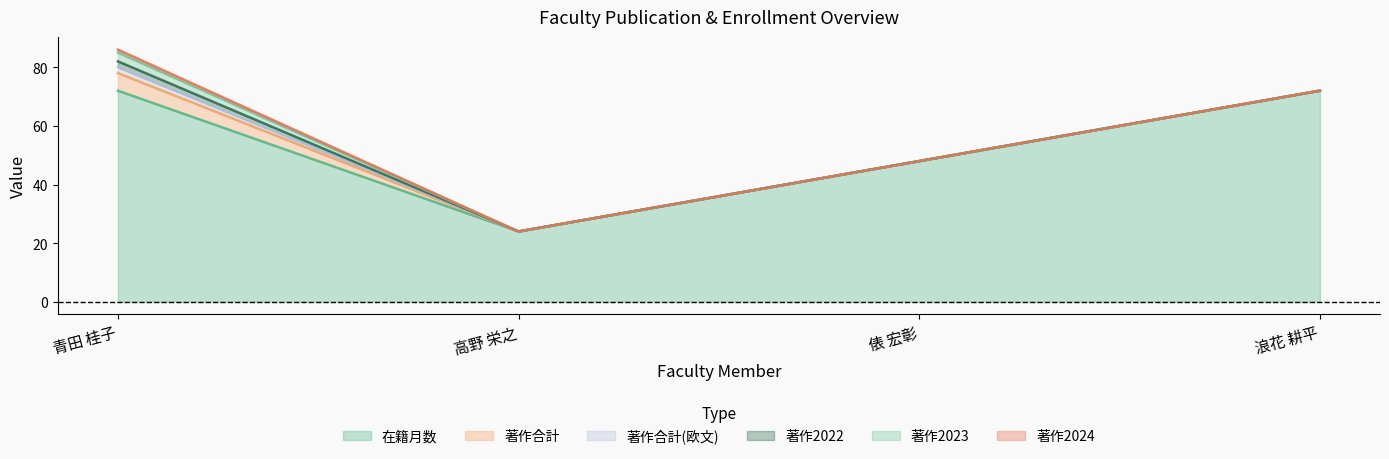

What is the difference between the maximum and minimum values in the 著作2024 series?

1